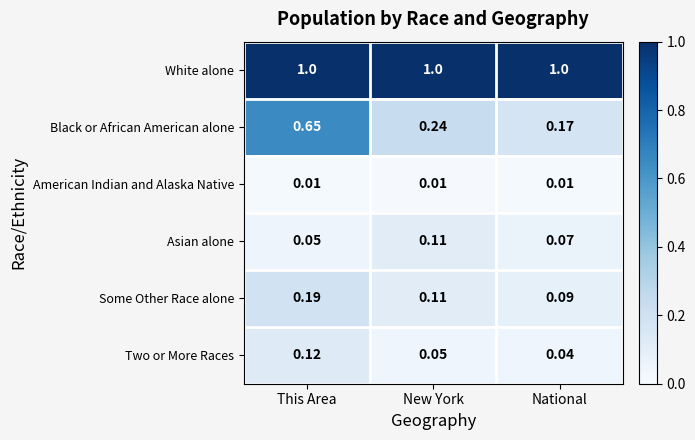

At which category is the sum across all series the highest?

This Area